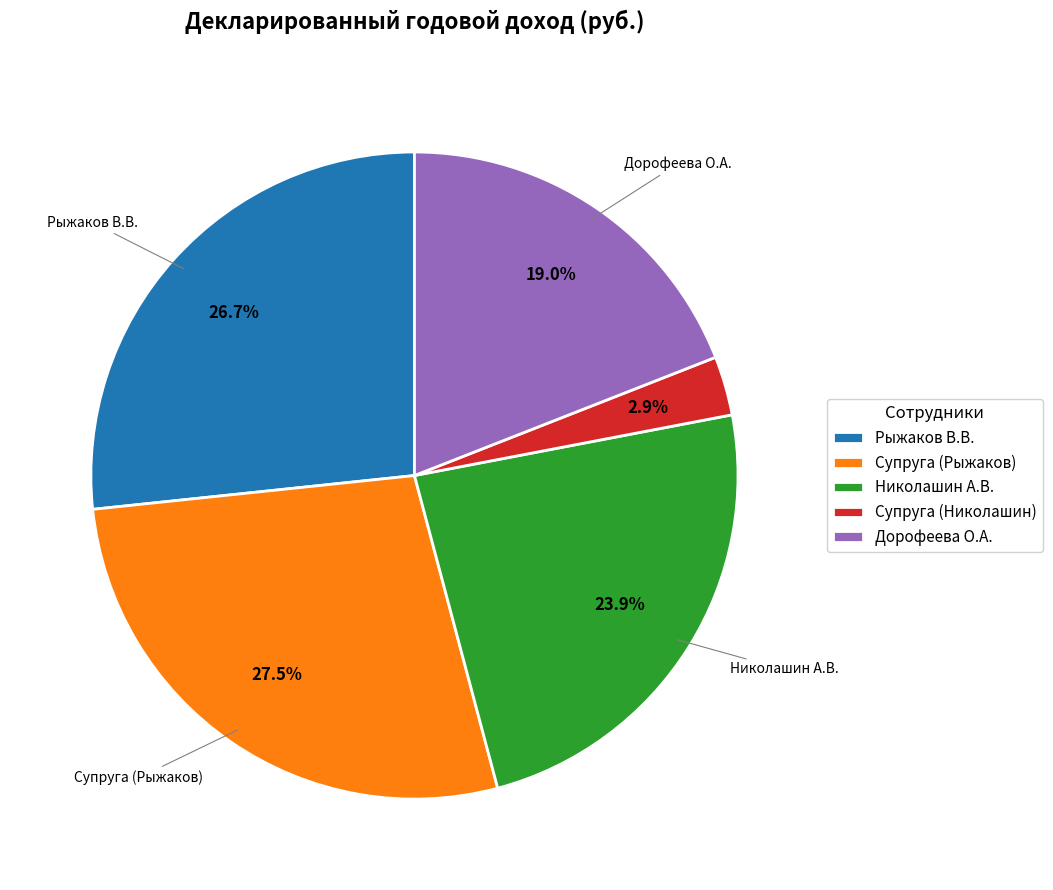

Count the number of slices in the pie.

5